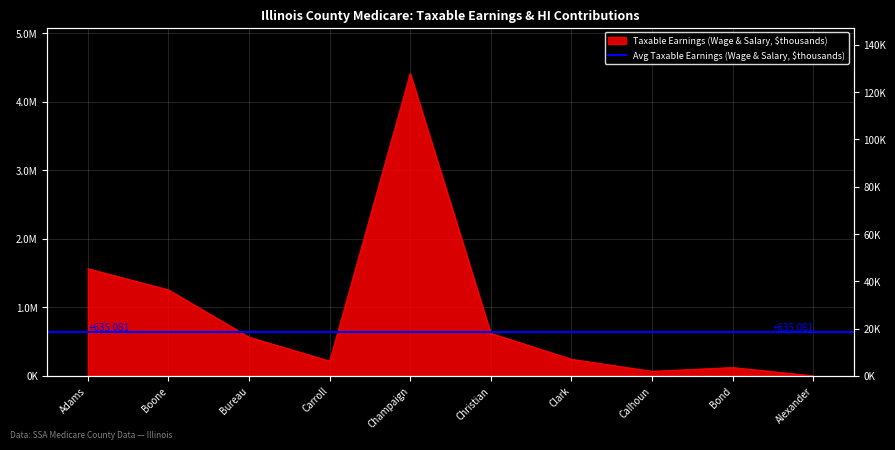

What is the difference between the second highest and minimum values?

1564159